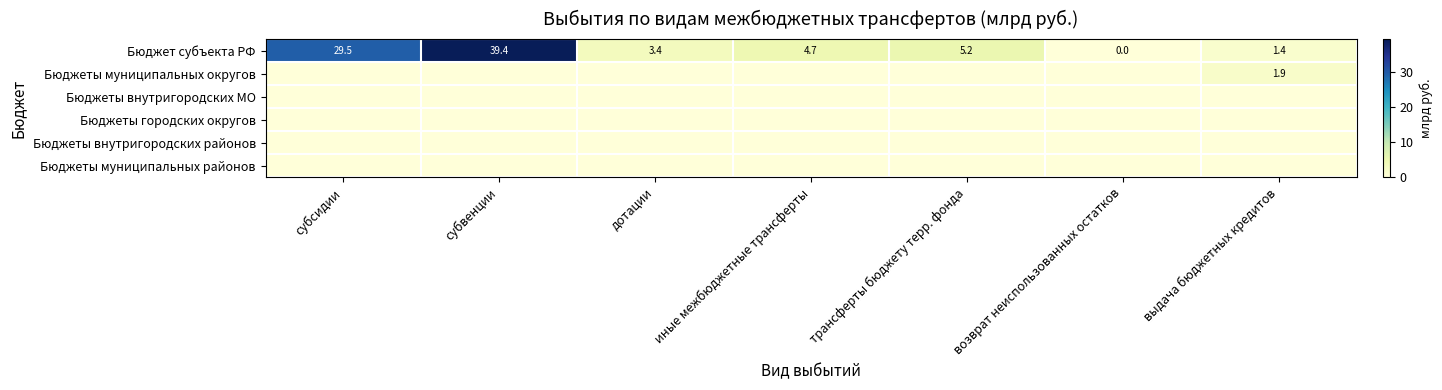

What is the total value across all series at иные межбюджетные трансферты?

4.7